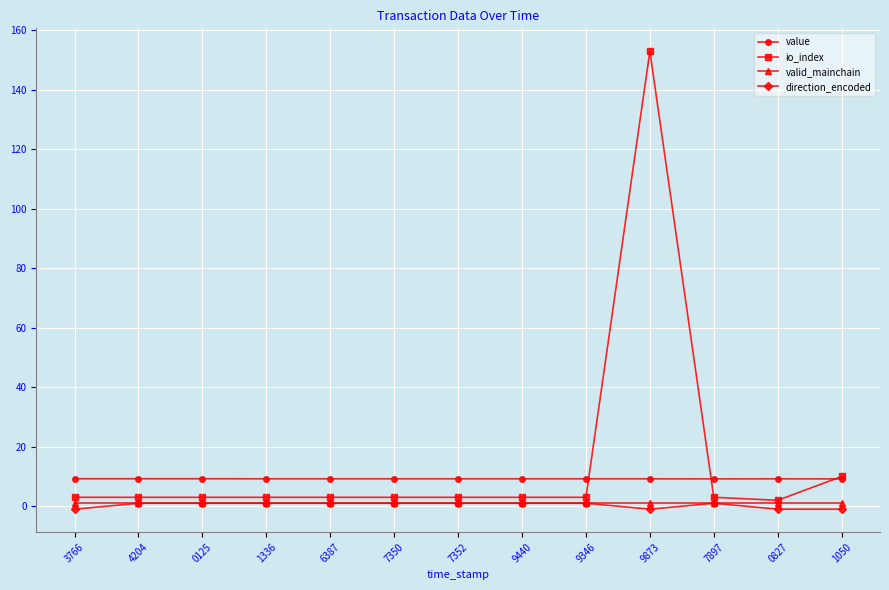

Does the chart display data point markers on the line(s)?

Yes